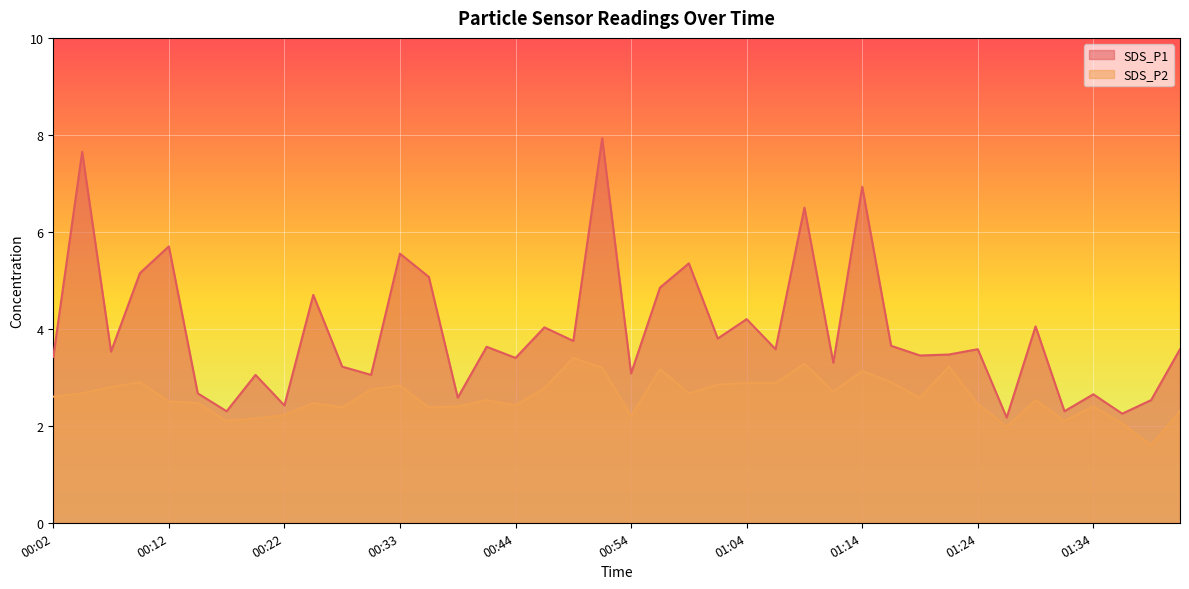

What is the spread (max minus min) of values at 01:39?

0.9